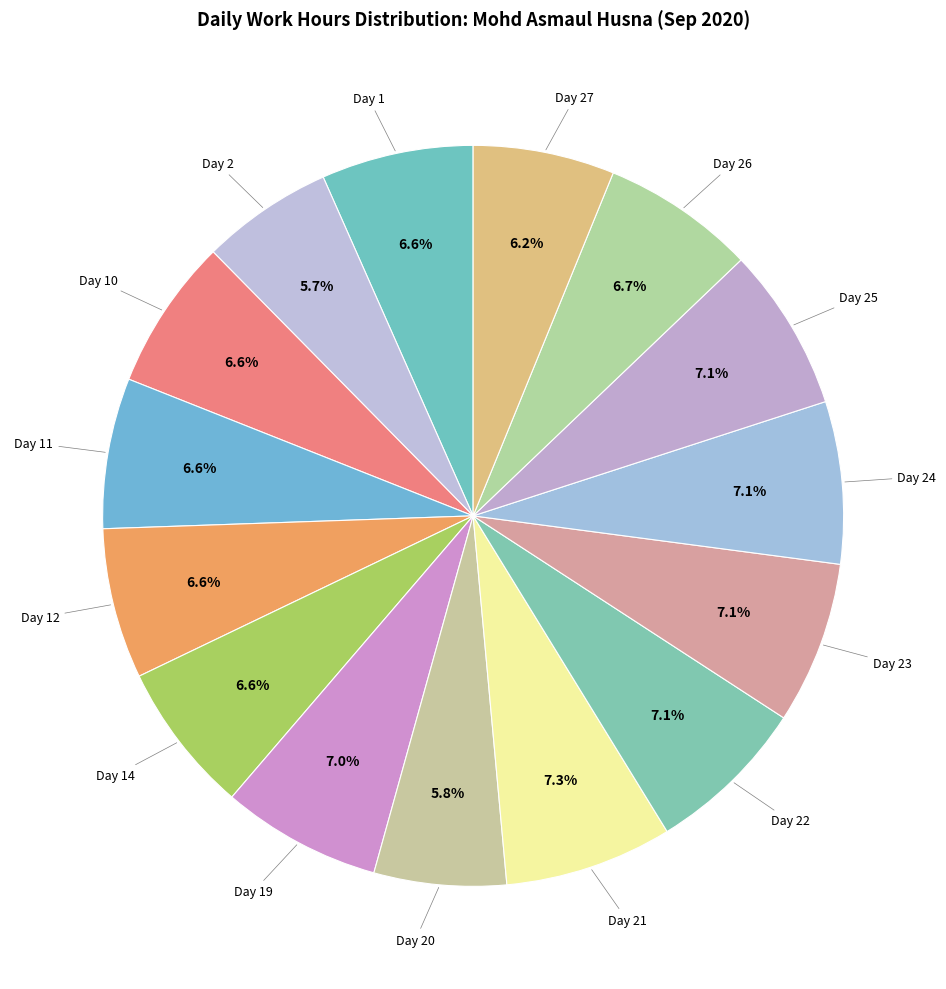

Is there any slice that represents more than half of the pie?

No